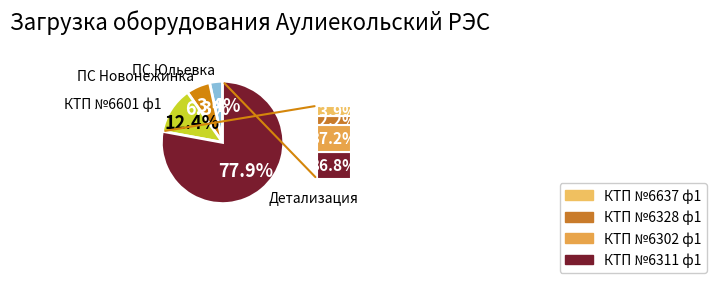

Count the number of slices in the pie.

4